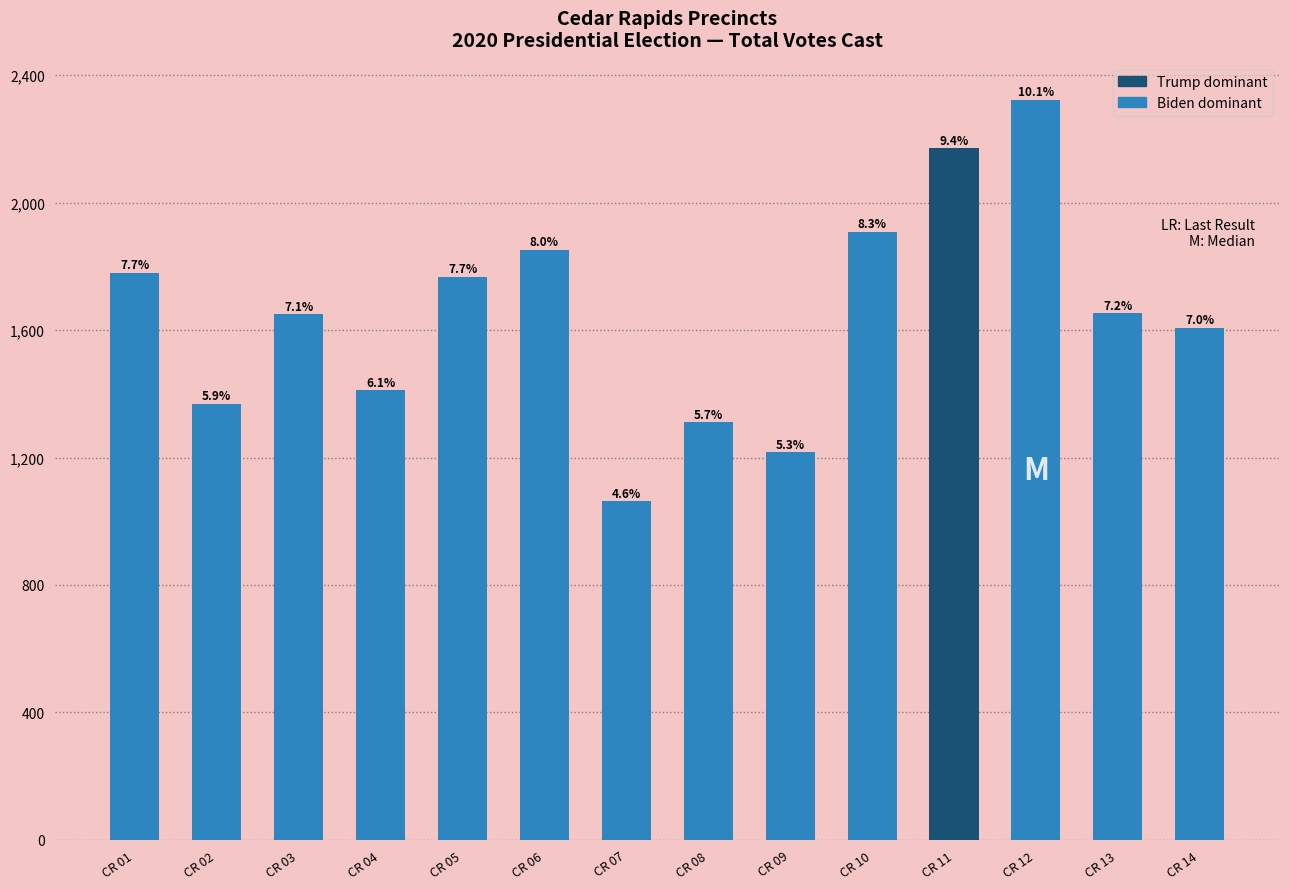

The value at CR 10 is 1000. True or false?

False